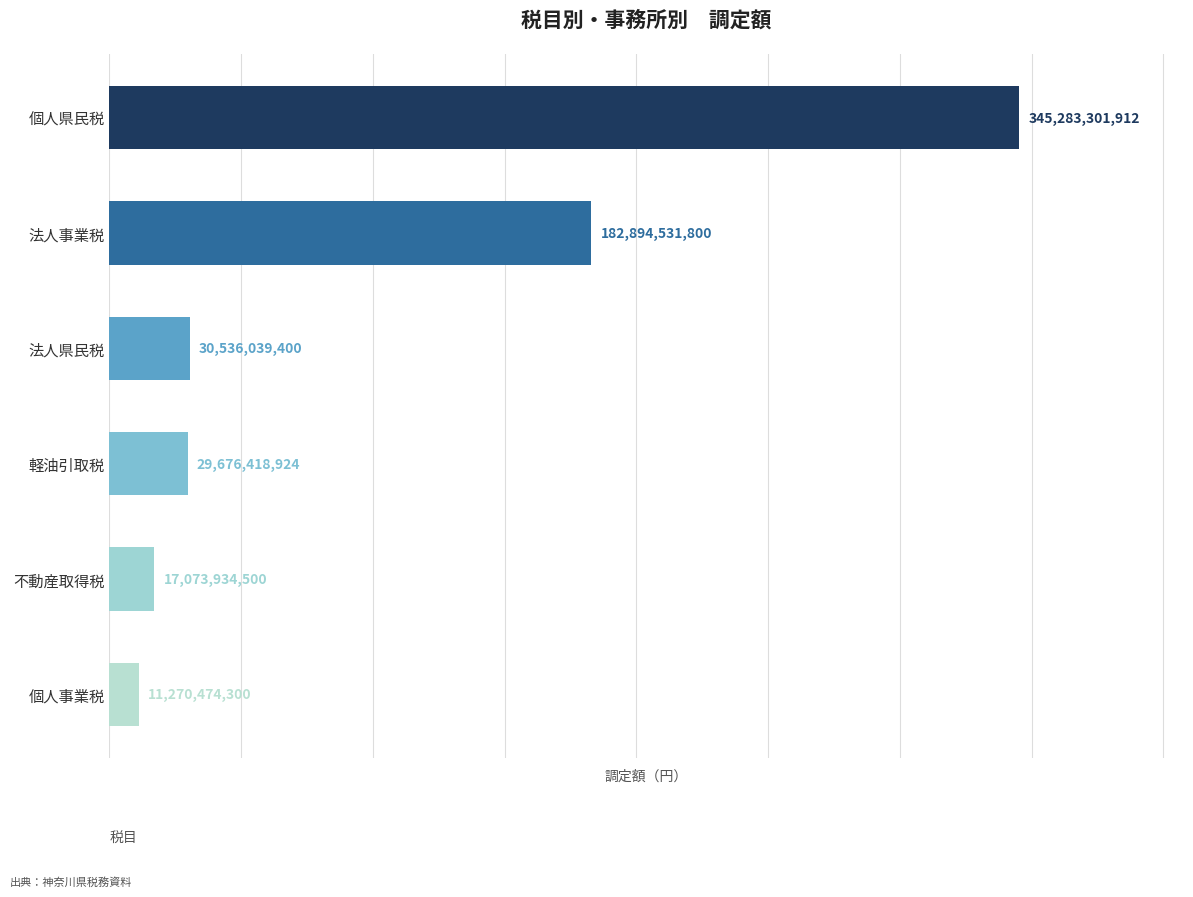

How many categories are shown in the chart?

6